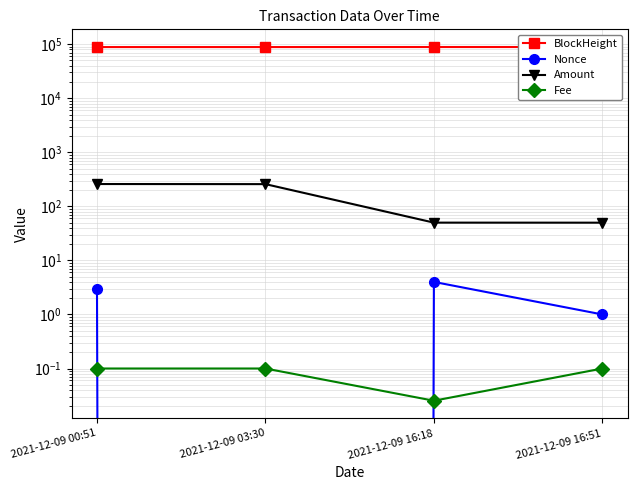

Reading left to right, list all the values displayed in this chart.

BlockHeight: 2021-12-09 00:51=88570.0	2021-12-09 03:30=88600.0	2021-12-09 16:18=88769.0	2021-12-09 16:51=88776.0
Nonce: 2021-12-09 00:51=3.0	2021-12-09 03:30=0.0	2021-12-09 16:18=4.0	2021-12-09 16:51=1.0
Amount: 2021-12-09 00:51=259.0	2021-12-09 03:30=257.9	2021-12-09 16:18=50.0	2021-12-09 16:51=49.9
Fee: 2021-12-09 00:51=0.1	2021-12-09 03:30=0.1	2021-12-09 16:18=0.0	2021-12-09 16:51=0.1